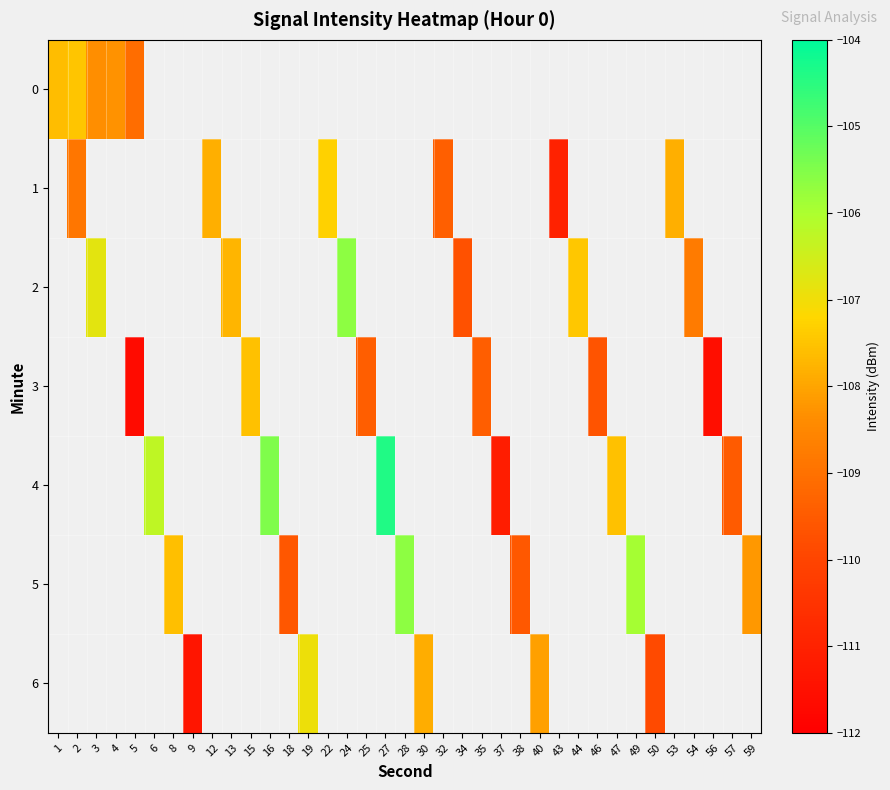

At how many categories does at least one series exceed -108?

19